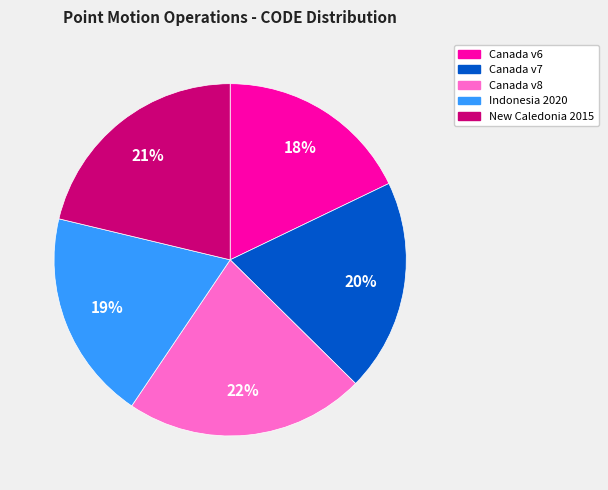

How many slices are in this pie chart?

5